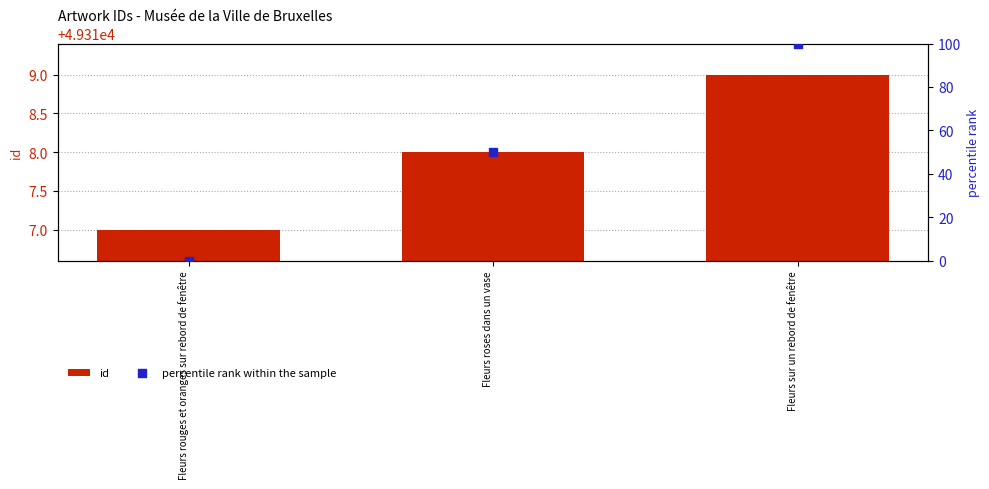

What is the total value across all series at Fleurs roses dans un vase?

49368